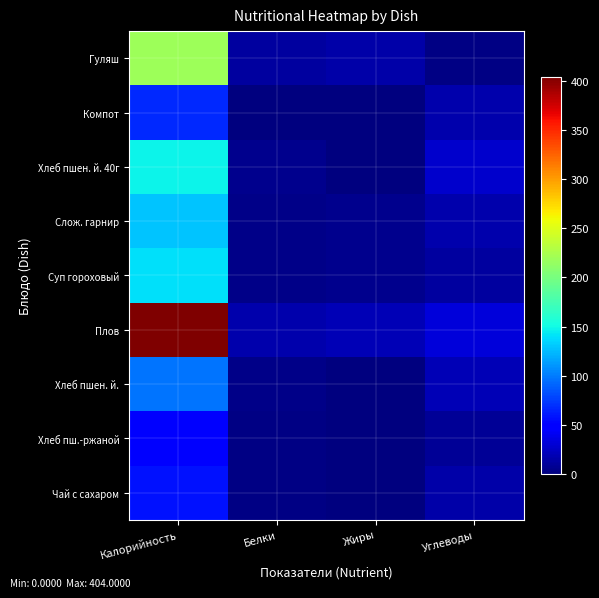

Between Углеводы and Жиры, which is larger?

Жиры